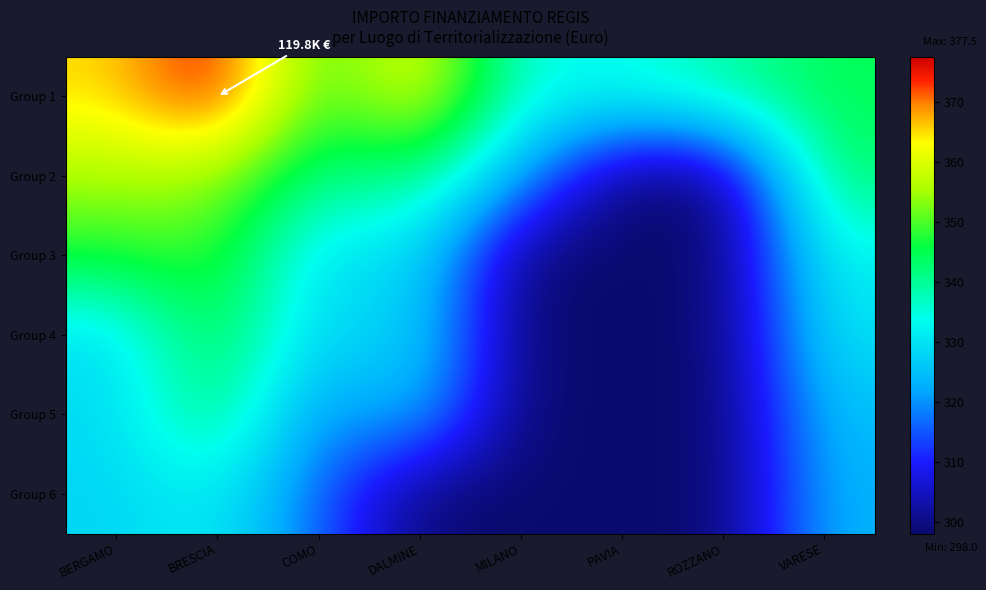

Reading right to left, what are all the values shown in this chart?

Group 1: VARESE=344.5	ROZZANO=339.2	PAVIA=334.2	MILANO=333.9	DALMINE=362.9	COMO=346.9	BRESCIA=377.5	BERGAMO=364.9
Group 2: VARESE=343.3	ROZZANO=298.0	PAVIA=298.0	MILANO=322.0	DALMINE=342.1	COMO=340.3	BRESCIA=354.4	BERGAMO=355.3
Group 3: VARESE=332.8	ROZZANO=298.0	PAVIA=298.0	MILANO=298.0	DALMINE=329.7	COMO=328.2	BRESCIA=349.7	BERGAMO=347.0
Group 4: VARESE=330.3	ROZZANO=298.0	PAVIA=298.0	MILANO=298.0	DALMINE=328.8	COMO=327.2	BRESCIA=346.6	BERGAMO=328.8
Group 5: VARESE=325.3	ROZZANO=298.0	PAVIA=298.0	MILANO=298.0	DALMINE=325.5	COMO=318.6	BRESCIA=343.7	BERGAMO=328.7
Group 6: VARESE=323.6	ROZZANO=298.0	PAVIA=298.0	MILANO=298.0	DALMINE=298.0	COMO=316.1	BRESCIA=332.2	BERGAMO=327.9